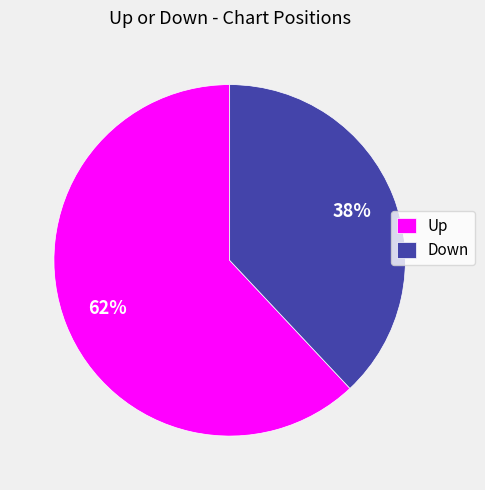

Which slice is the smallest?

Down